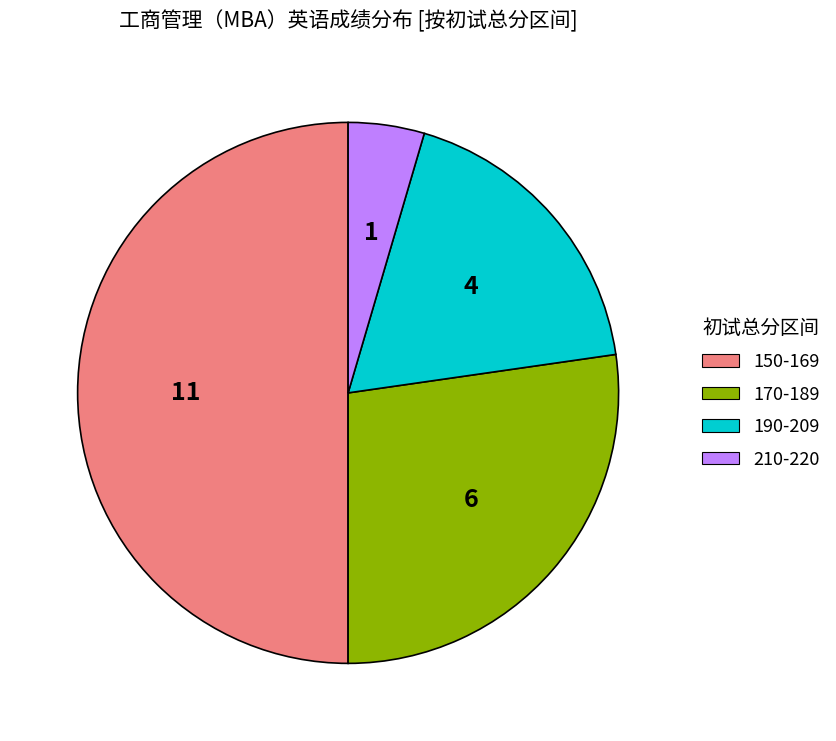

Which category has the smallest portion of the pie?

210-220